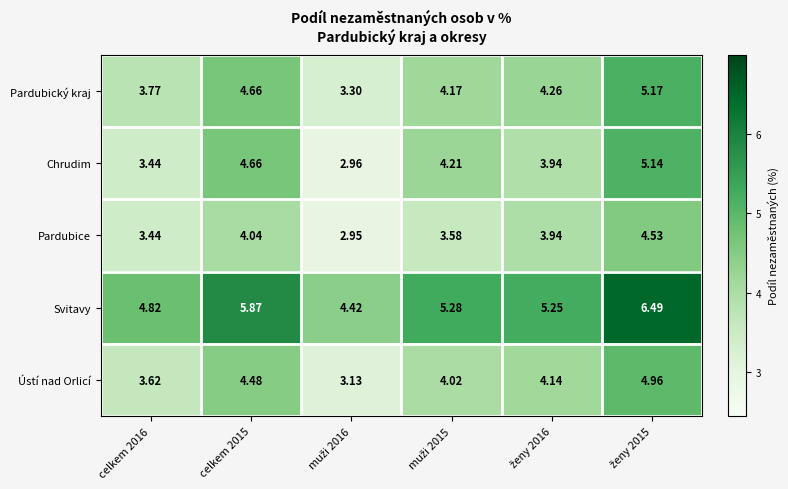

Between celkem 2016 and celkem 2015, which series saw the biggest shift?

Chrudim